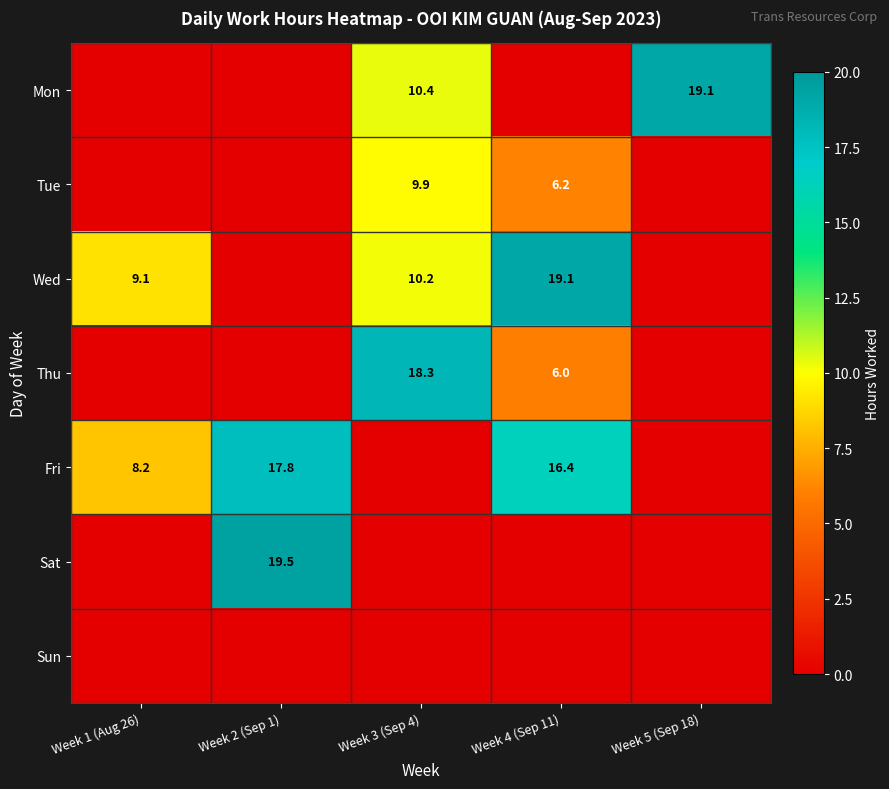

The value of Fri at Week 2 (Sep 1) is 27.4. True or false?

False